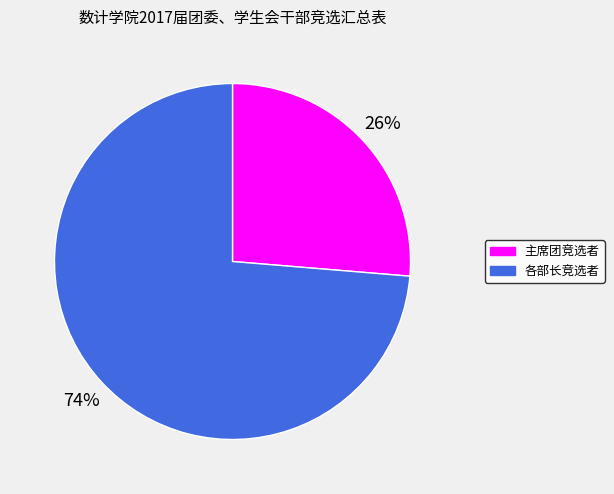

Which has a higher value, 主席团竞选者 or 各部长竞选者?

各部长竞选者